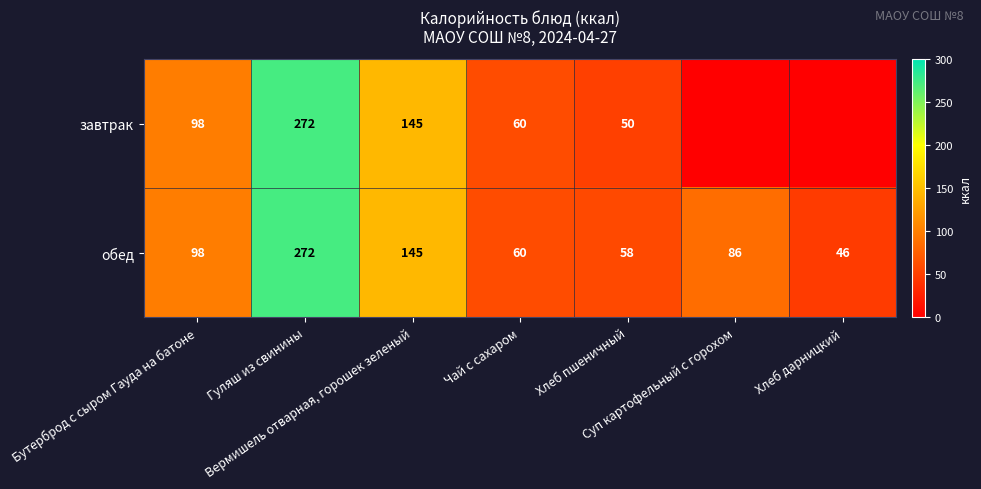

What is the sum of all обед values?

765